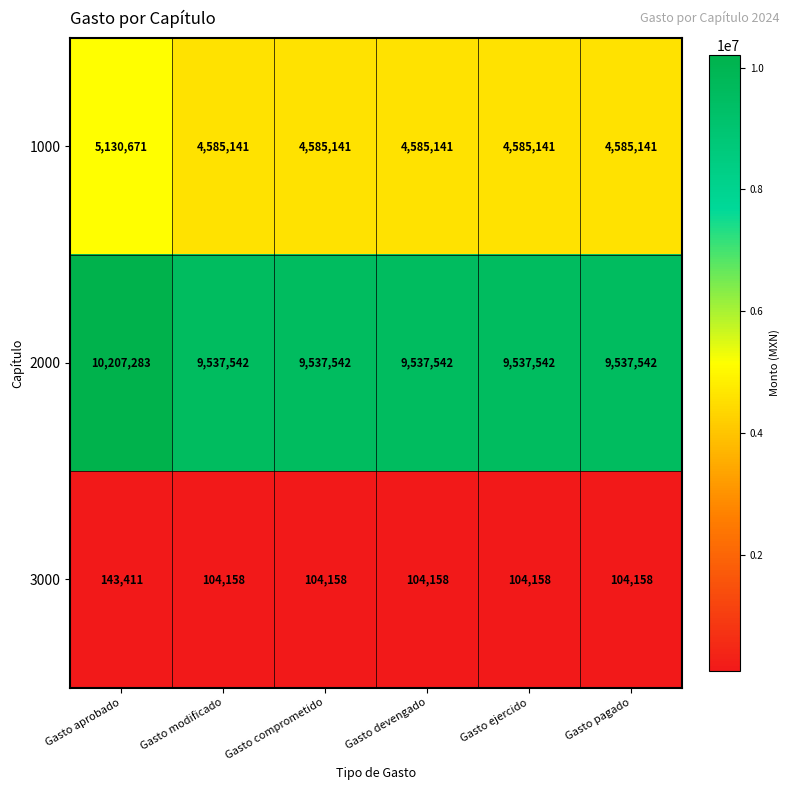

What is the approximate value of 2000 at Gasto comprometido?

9537542